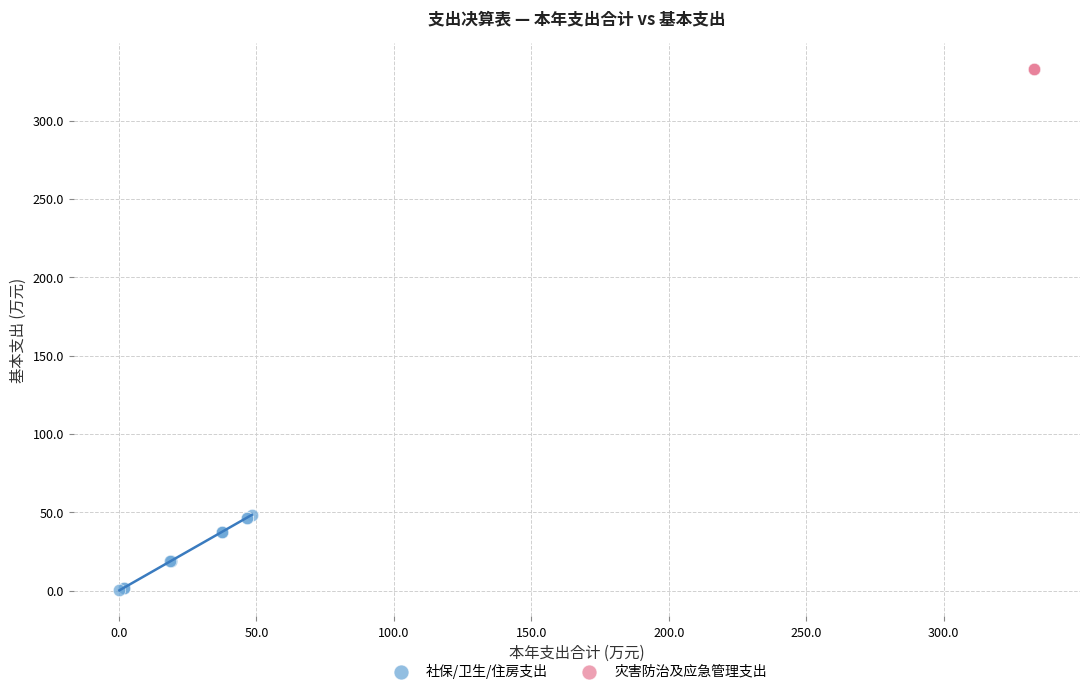

Which series reaches the maximum Y coordinate?

灾害防治及应急管理支出